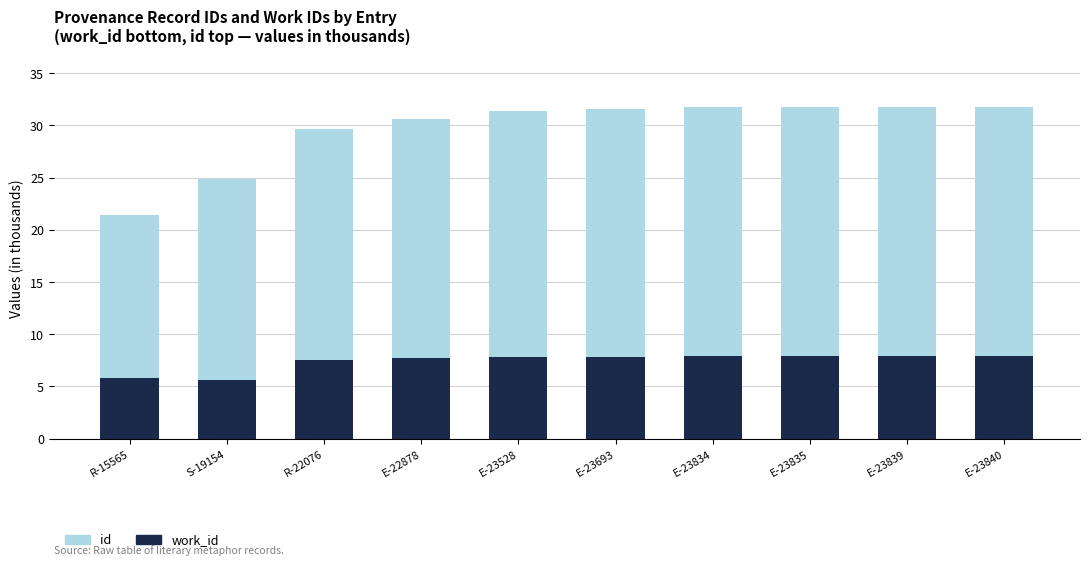

What is the total value across all series at R-22076?

29.7